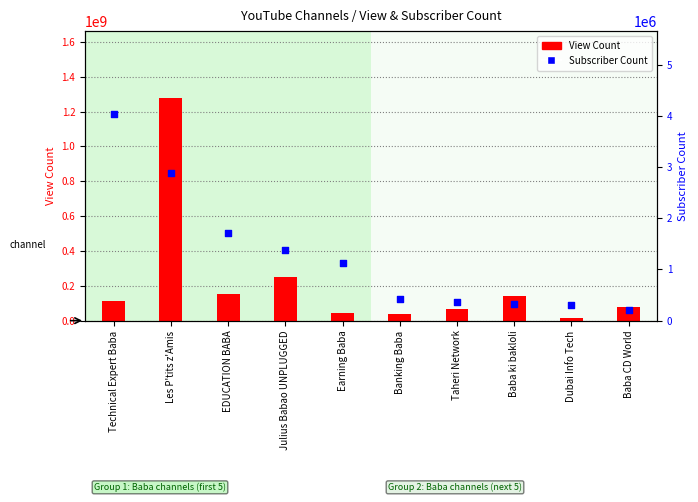

What is the total value across all series at Les P'tits z'Amis?

1281125447